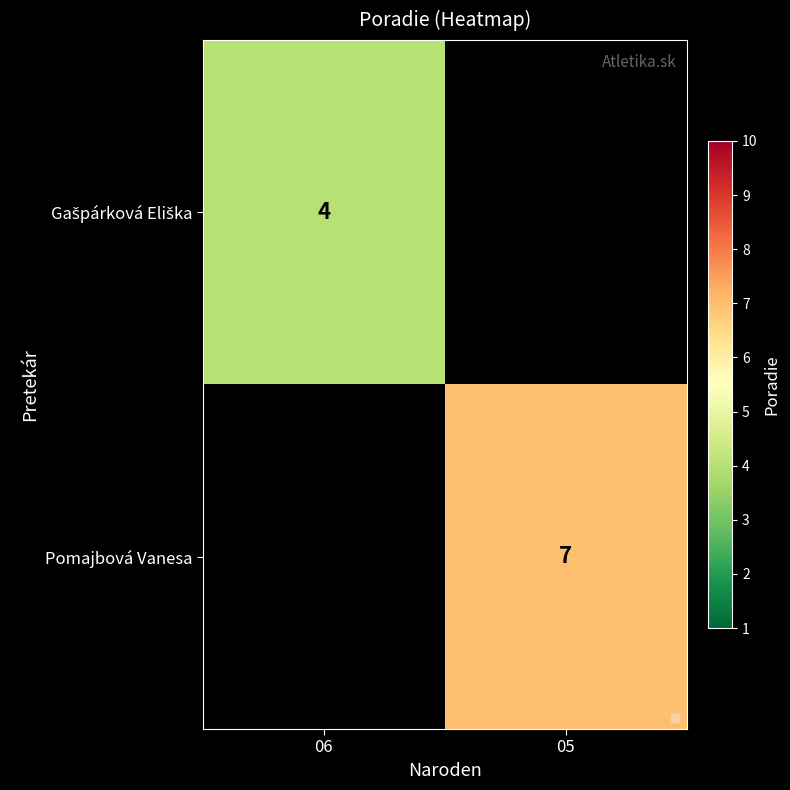

The Pomajbová Vanesa series shows 11 at 05. True or false?

False